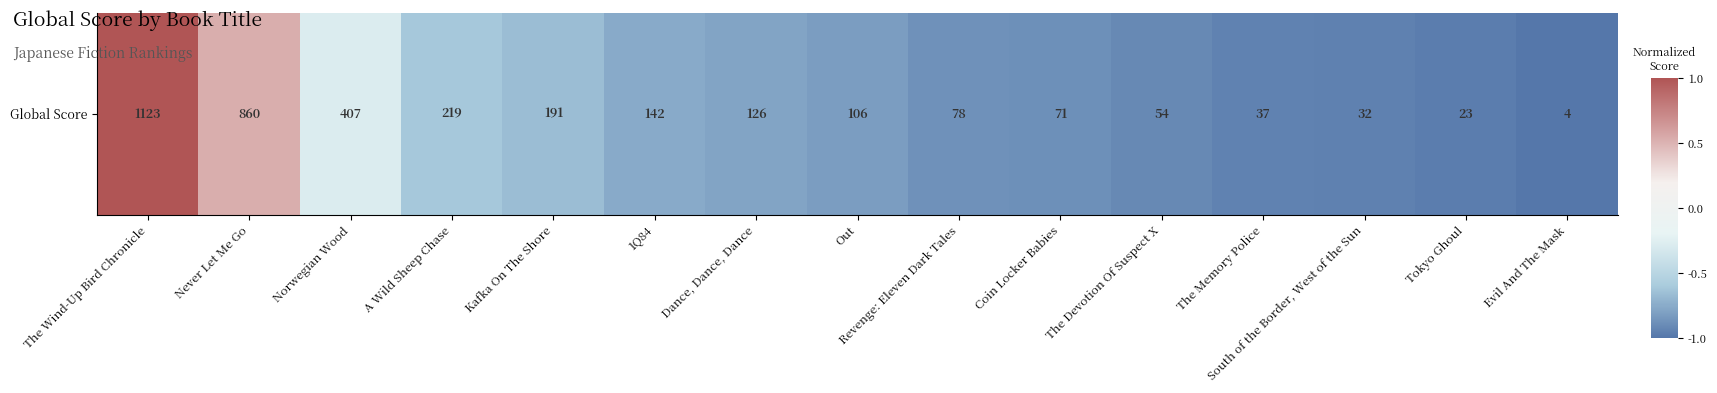

Reading right to left, extract all data points from this chart.

-1.0	-1.0	-0.9	-0.9	-0.9	-0.9	-0.9	-0.8	-0.8	-0.8	-0.7	-0.6	-0.3	0.5	1.0